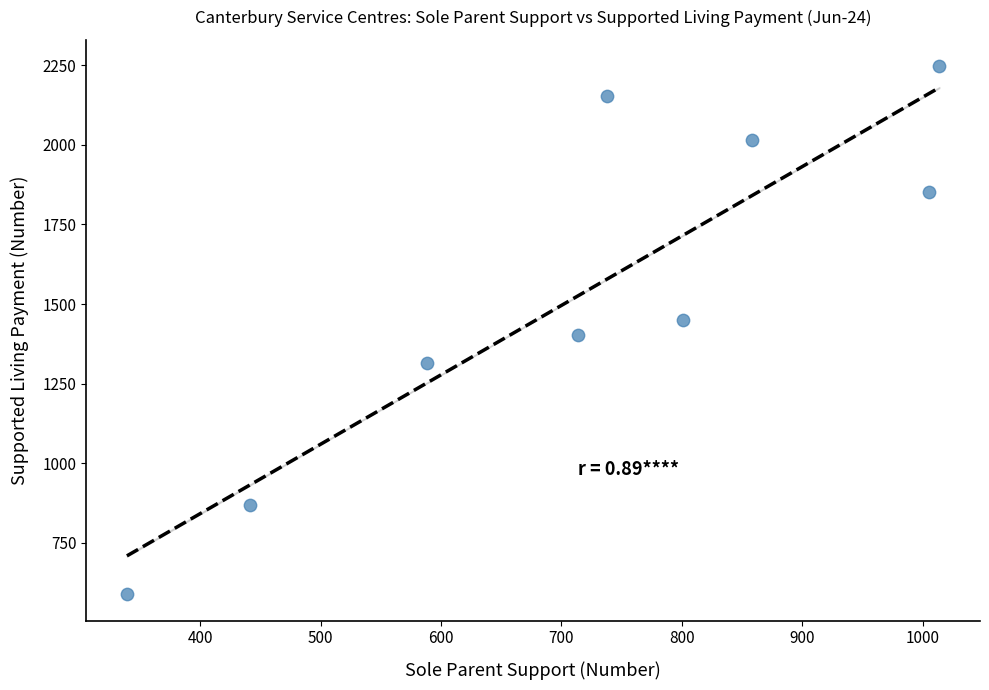

What is the range of X values (max minus min)?

675